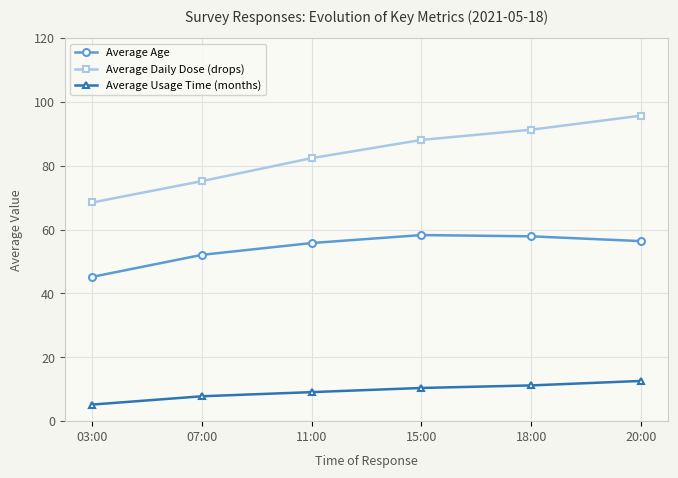

What is the approximate value of Average Daily Dose (drops) at 15:00?

88.1